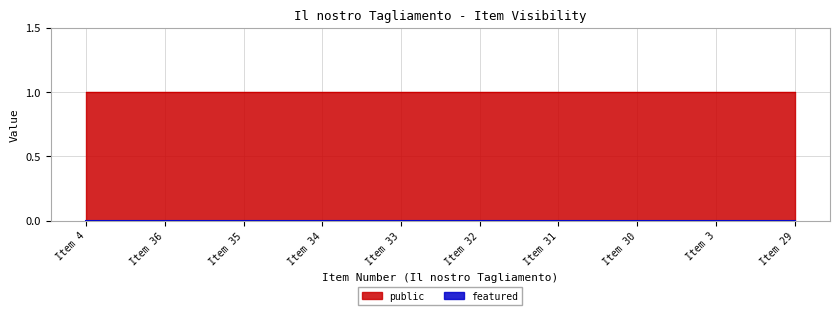

At which category is the sum across all series the highest?

4